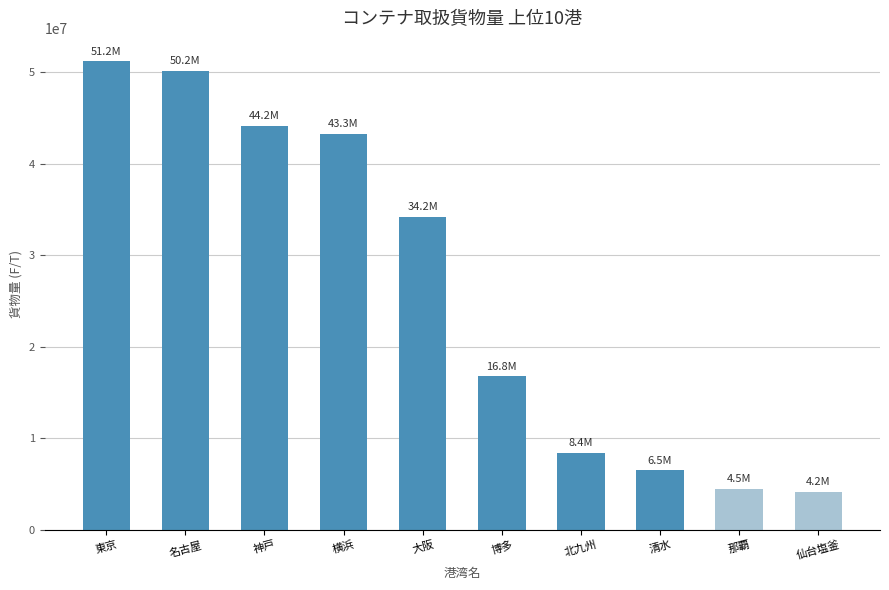

How many bars are there in total?

10